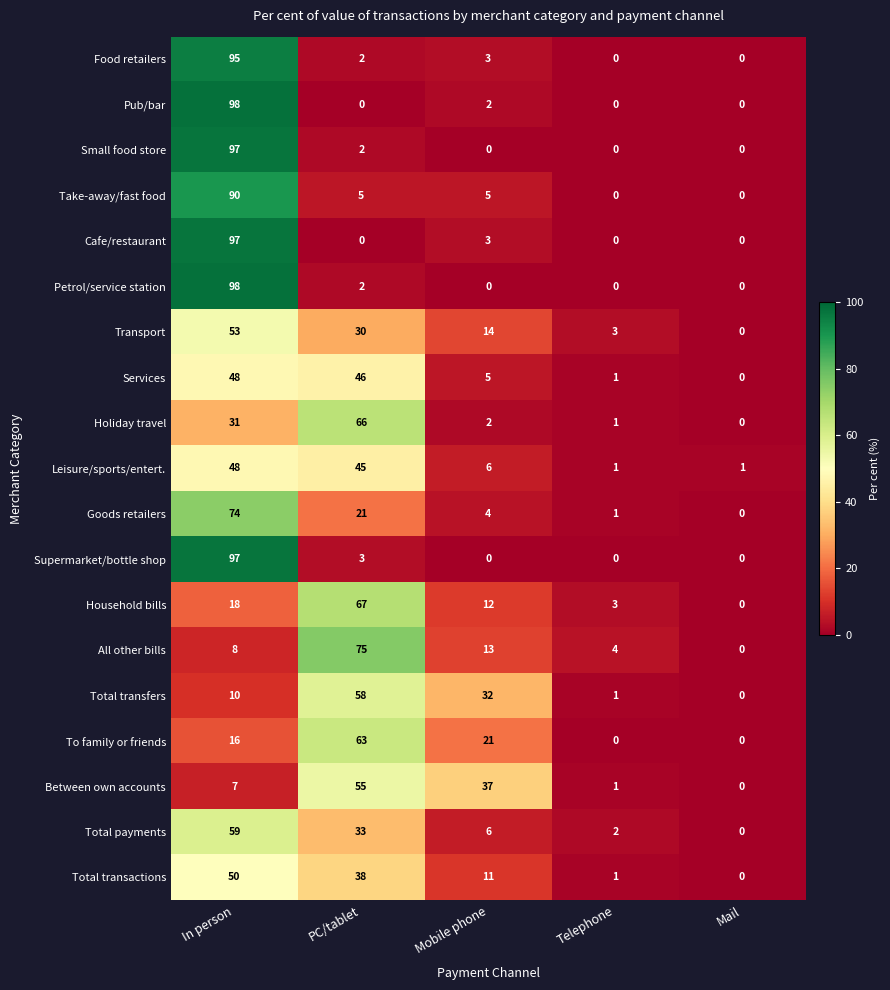

What is the spread (max minus min) of values at PC/tablet?

75